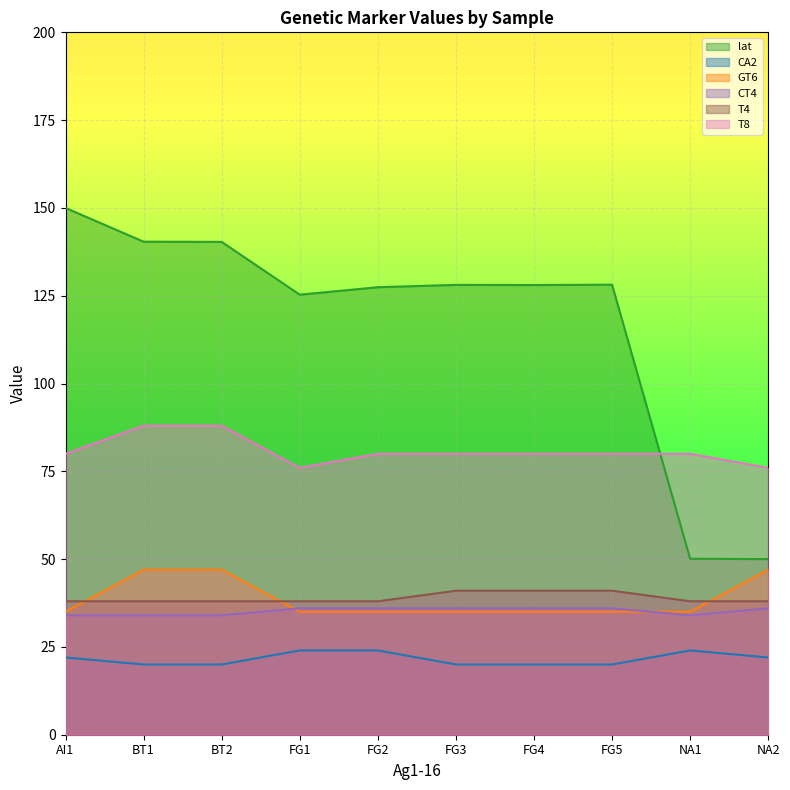

True or false: CT4 has a value of 23.0 at AI1.

False